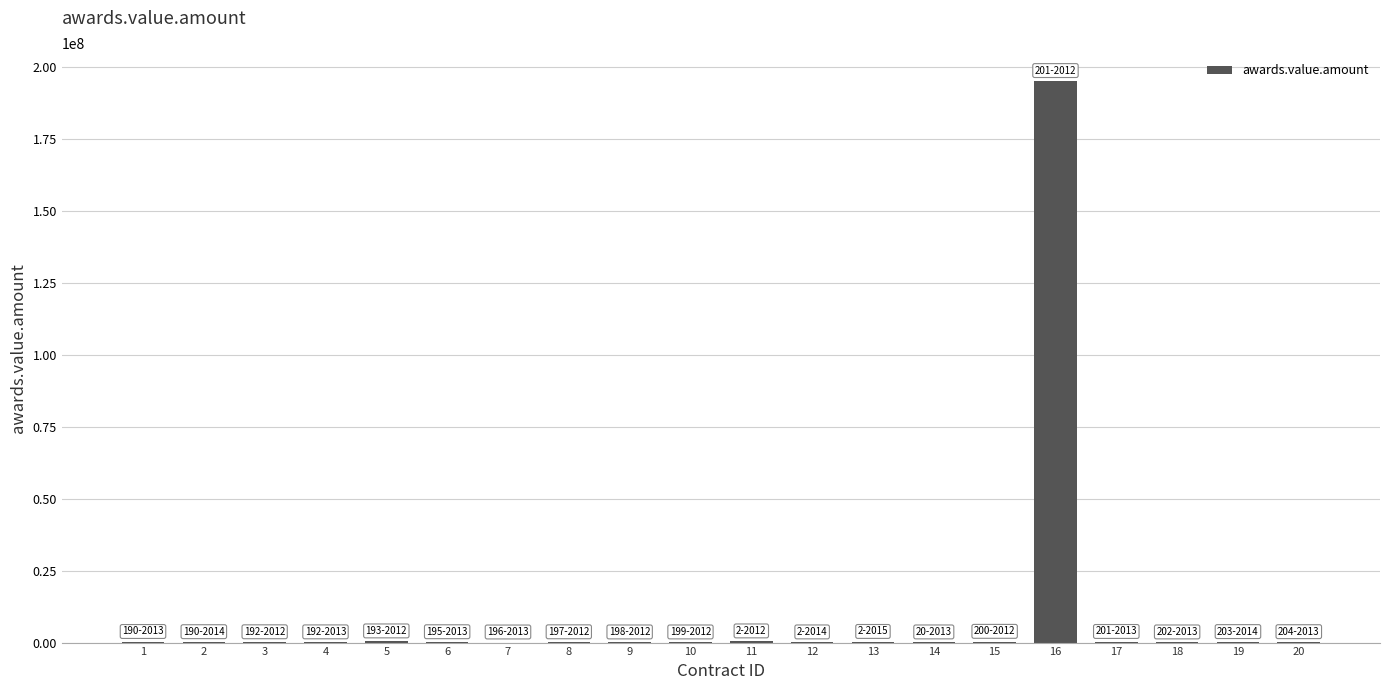

What is the sum of all values?

197449999